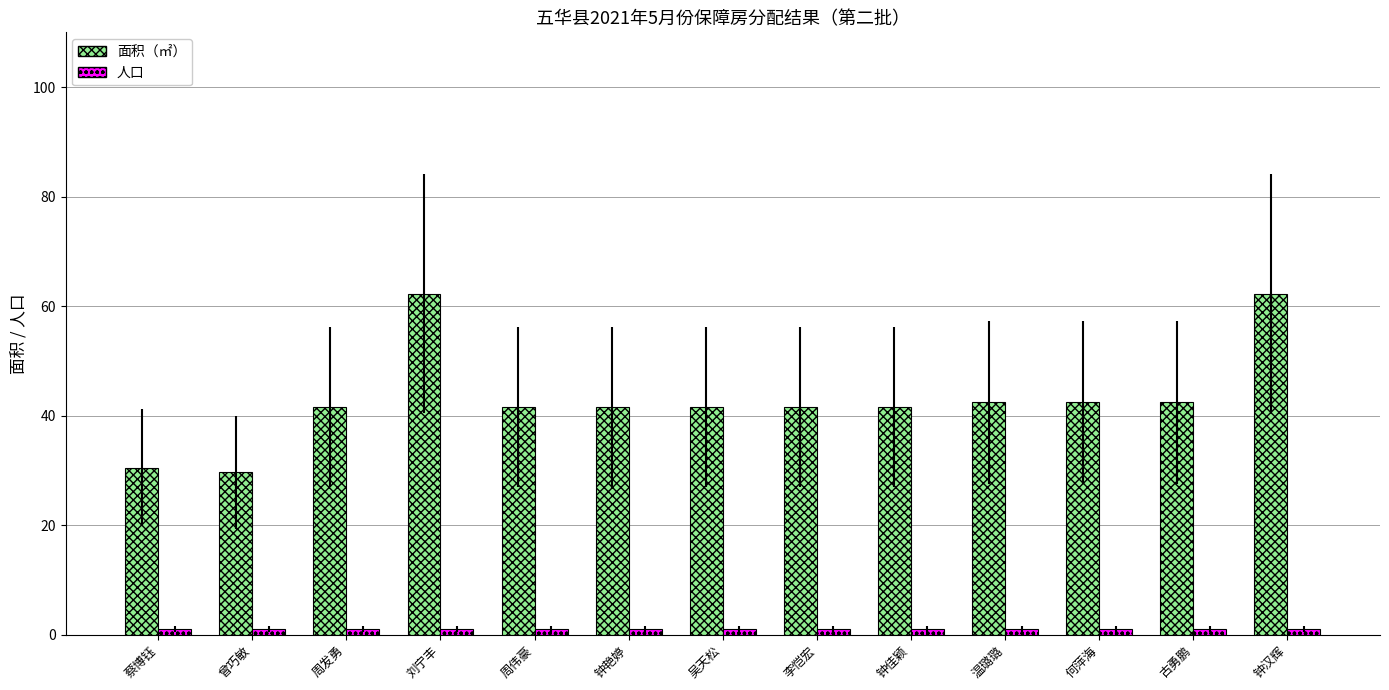

Are the bars horizontal?

No